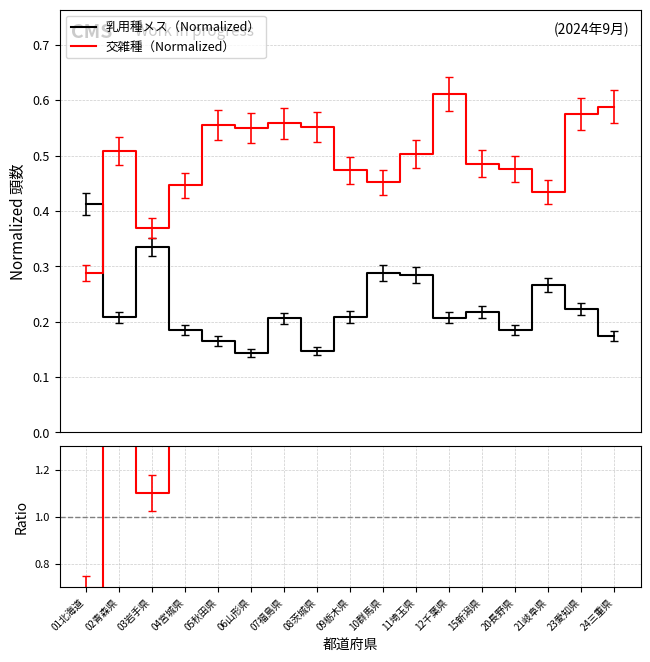

What is the sum of the 乳用種メス（Normalized） values at 10群馬県 and 03岩手県?

0.6